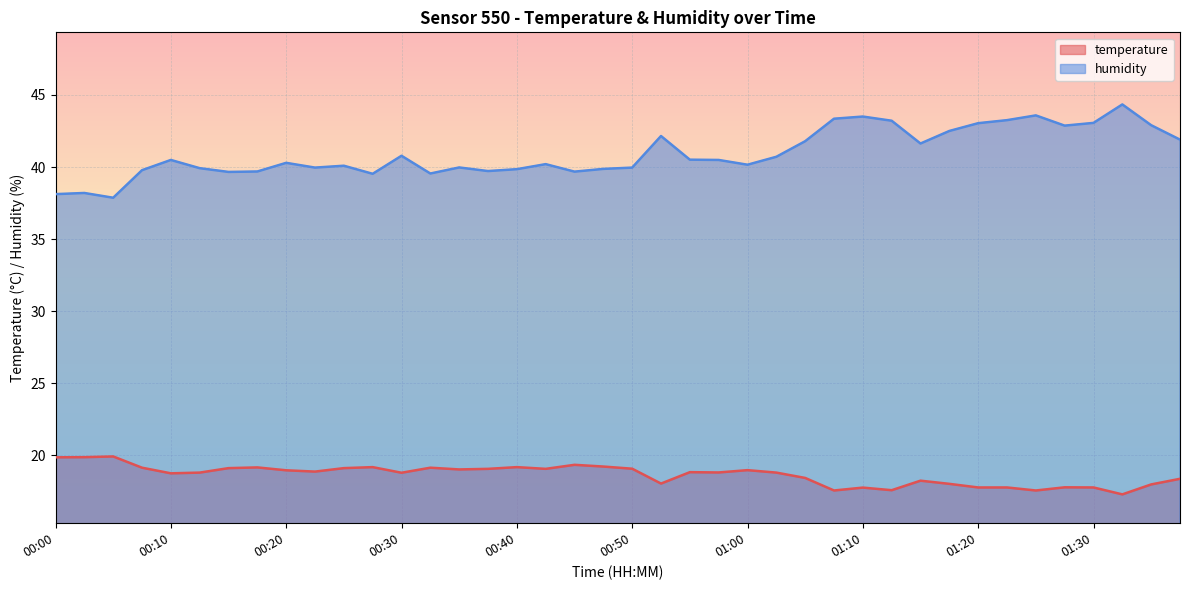

What is the difference between the highest and lowest values at 00:17?

20.5